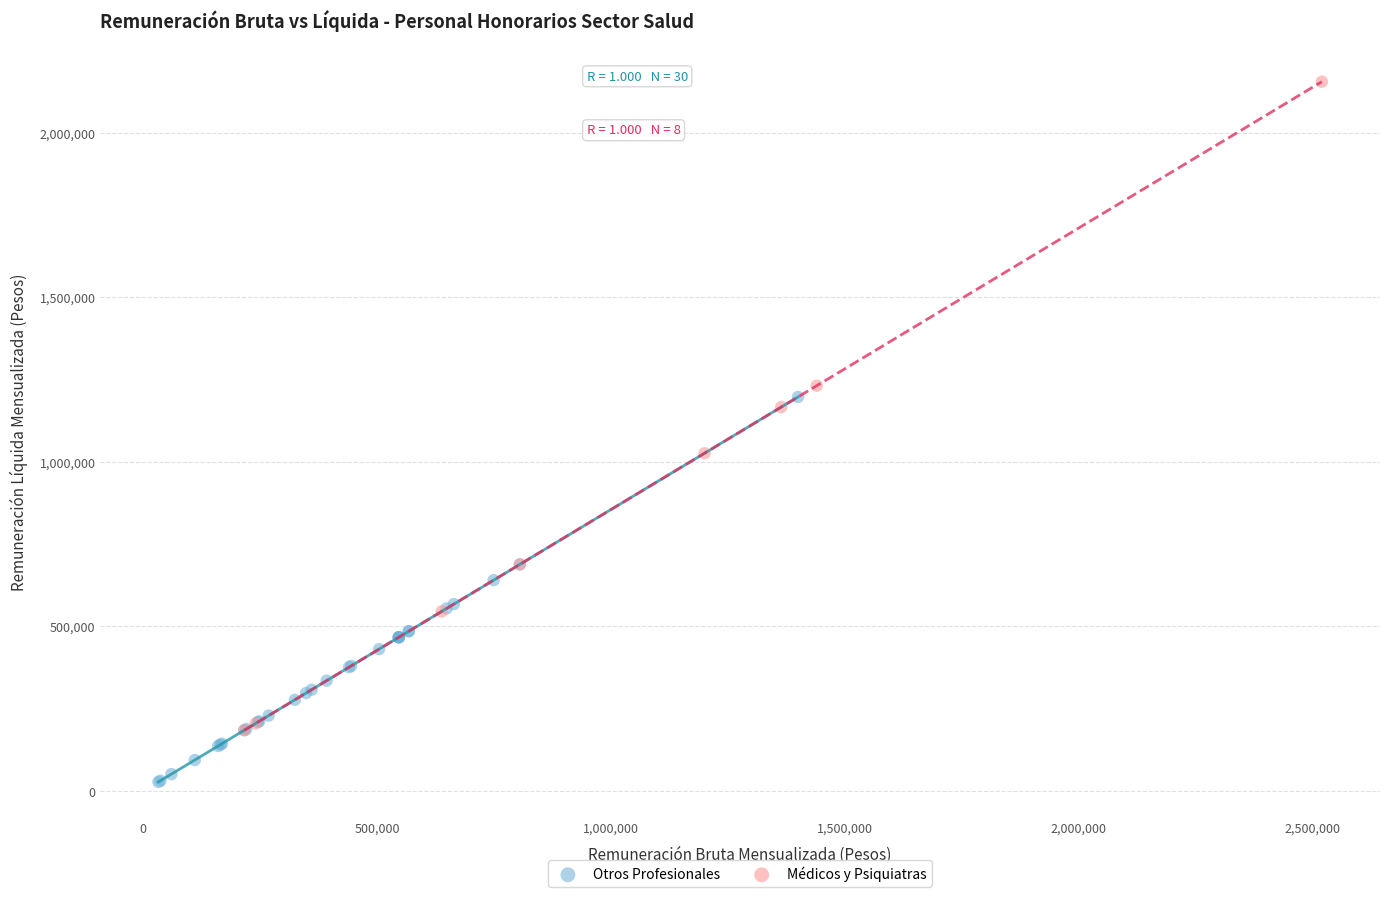

Which series has the widest spread of Y values?

Médicos y Psiquiatras